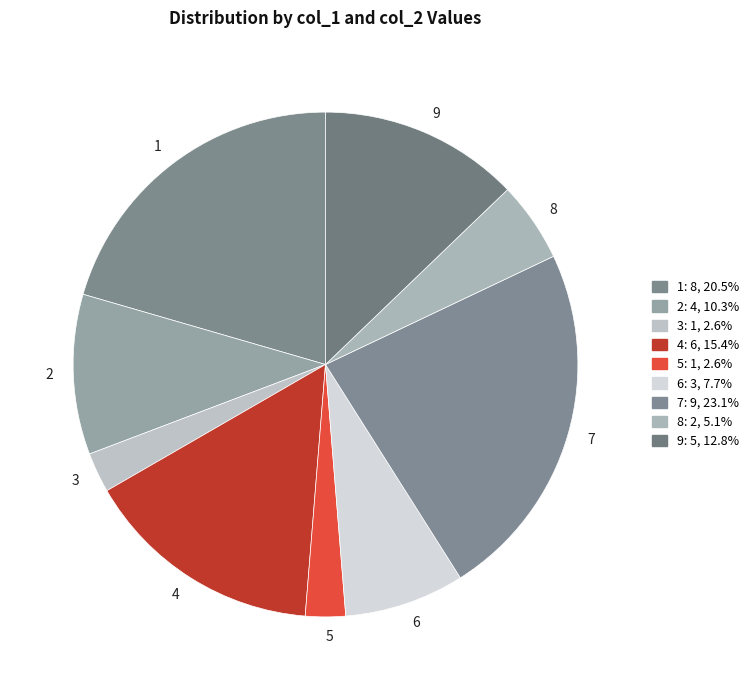

Do 9 and 6 together represent more than half of the pie?

No